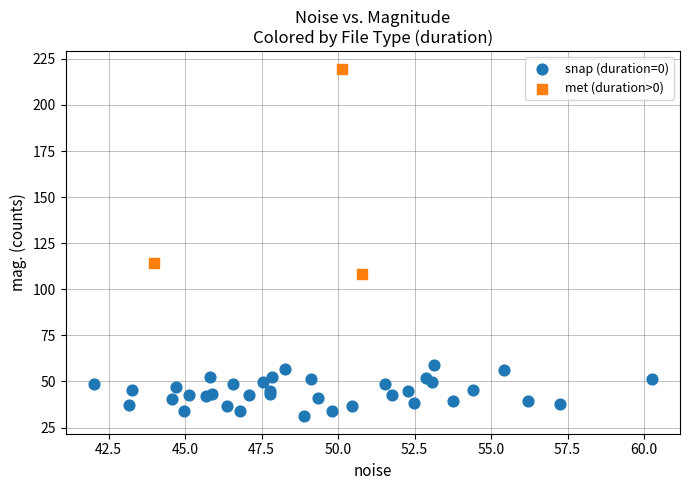

Which series contains the highest Y value?

met (duration>0)